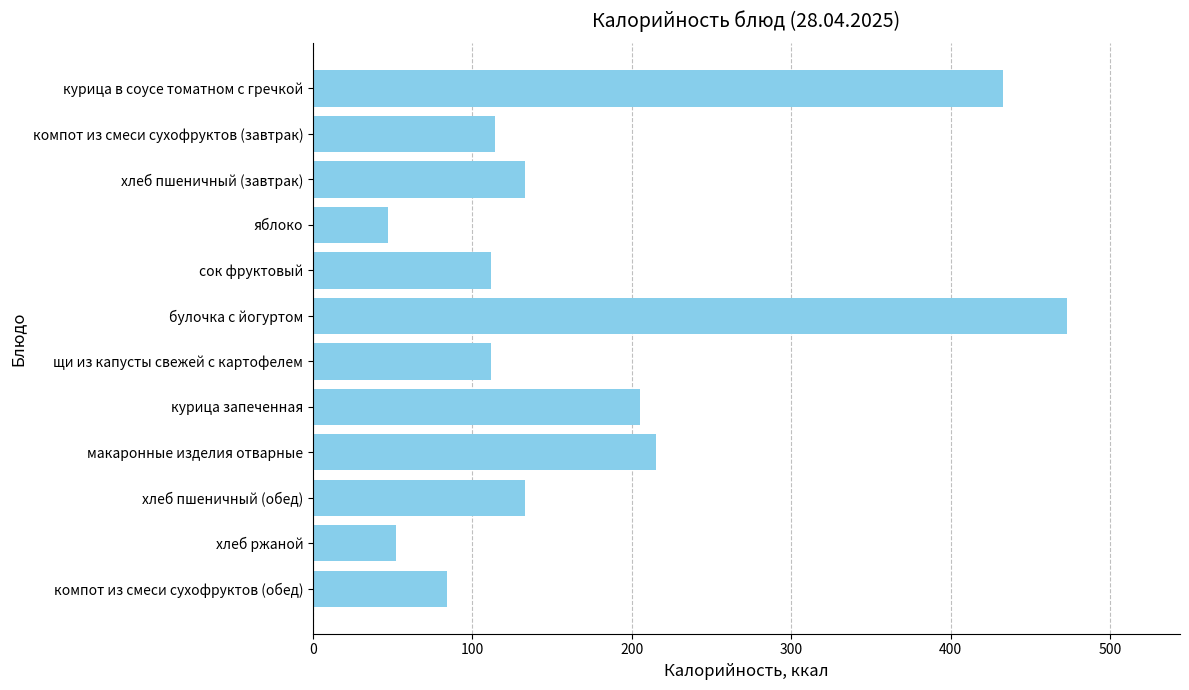

Where is the data nearest to the value 260?

макаронные изделия отварные